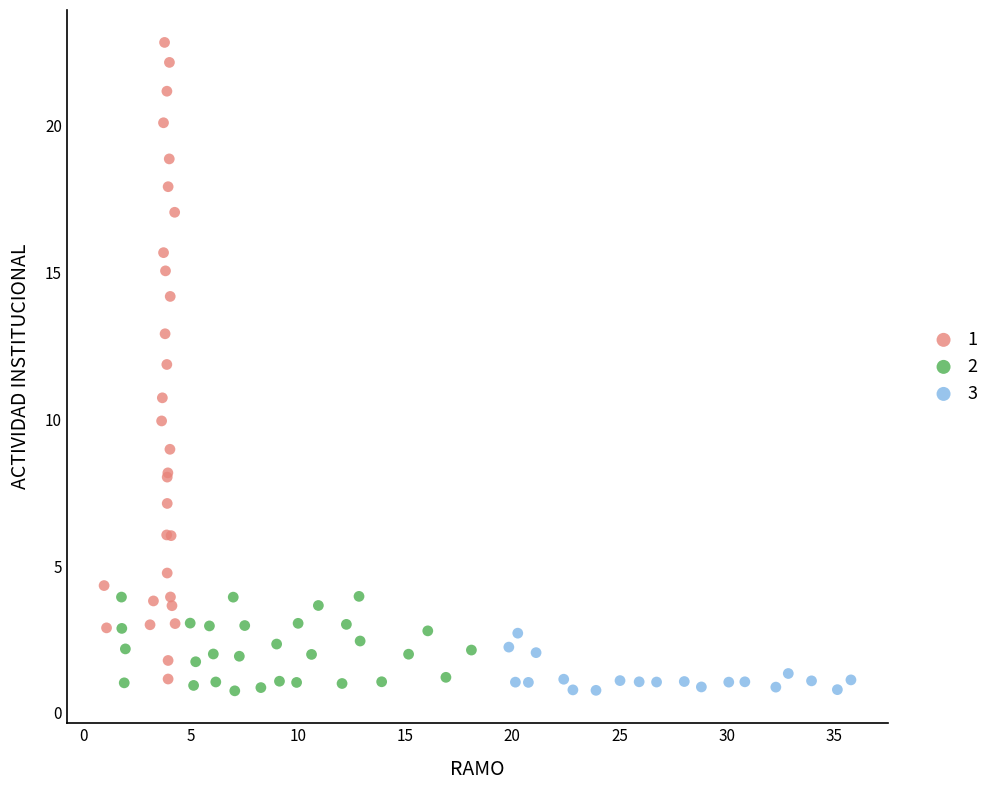

Which series has the largest Y range (max minus min)?

1